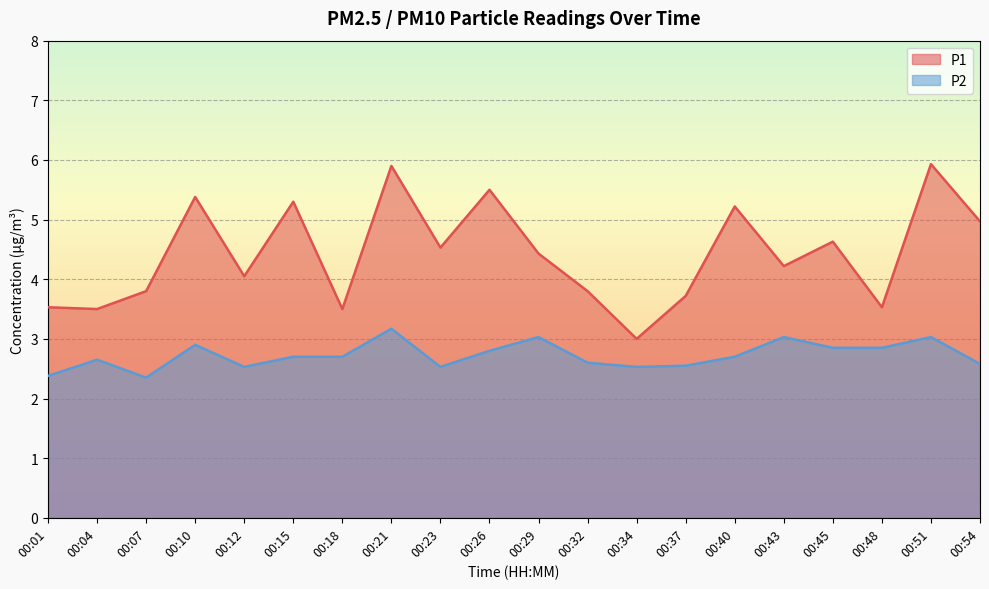

What is the sum of all P2 values?

54.5